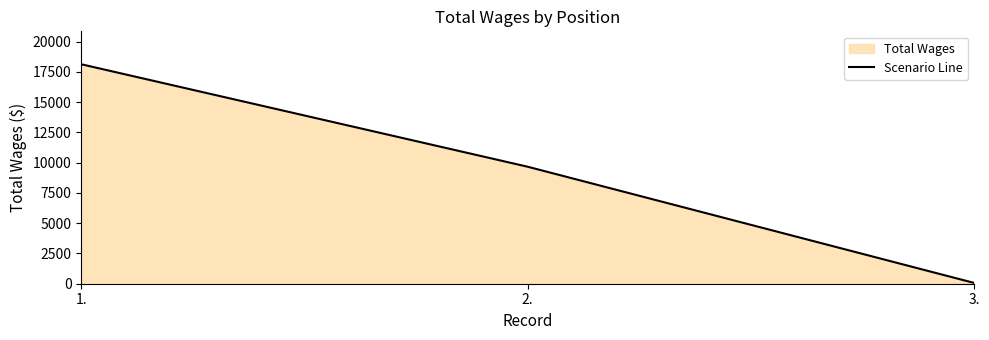

At which label does the data first exceed 9663?

1.